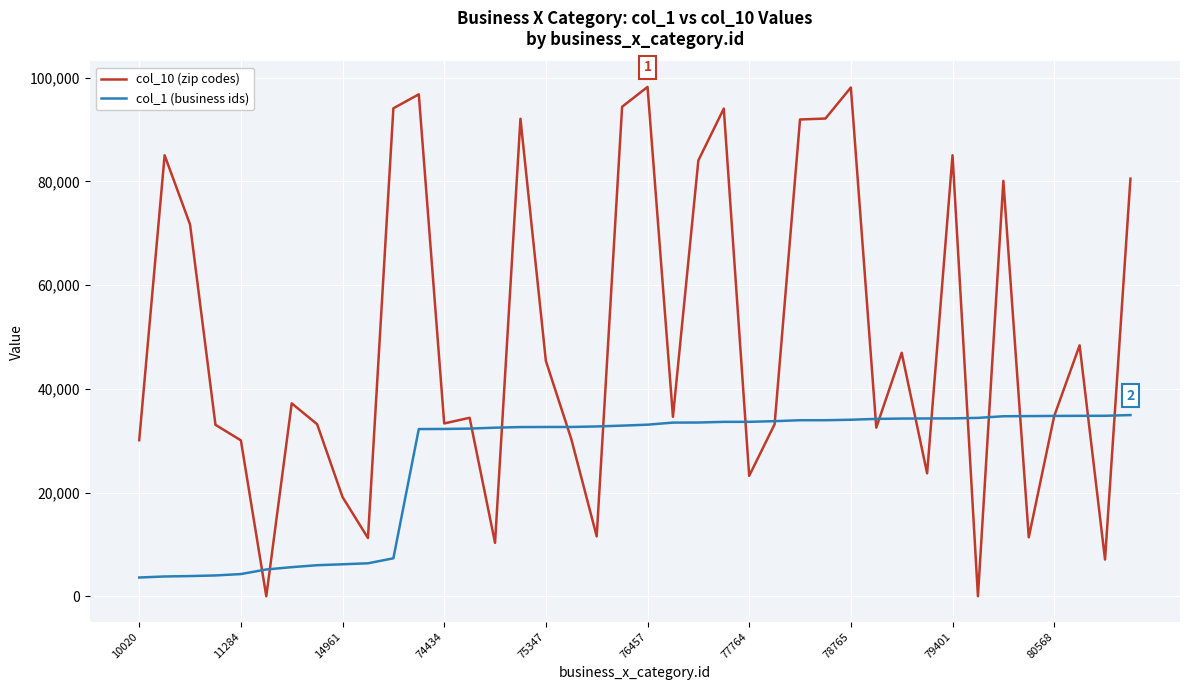

Which series has the largest total across all categories?

col_10 (zip codes)